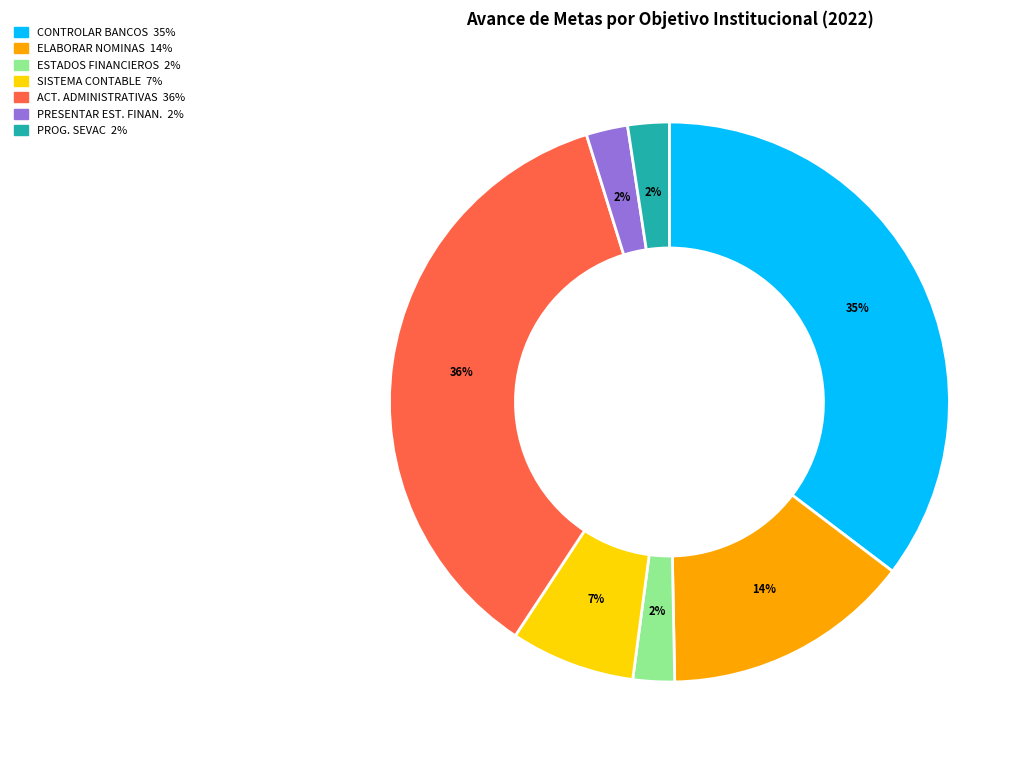

Is there any slice that represents more than half of the pie?

No